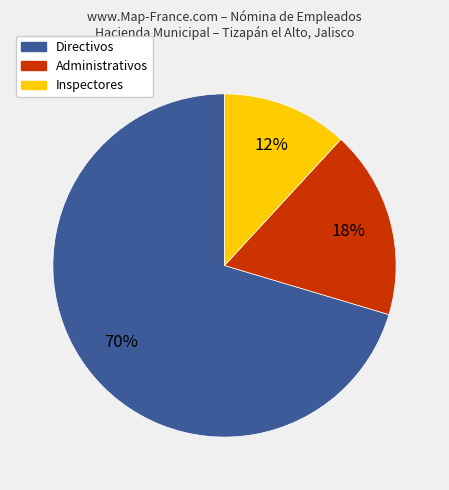

Is there a majority slice in this chart?

Yes